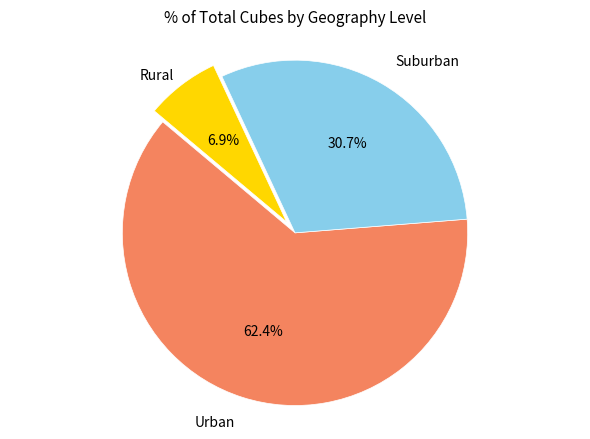

Does any single category account for the majority?

Yes